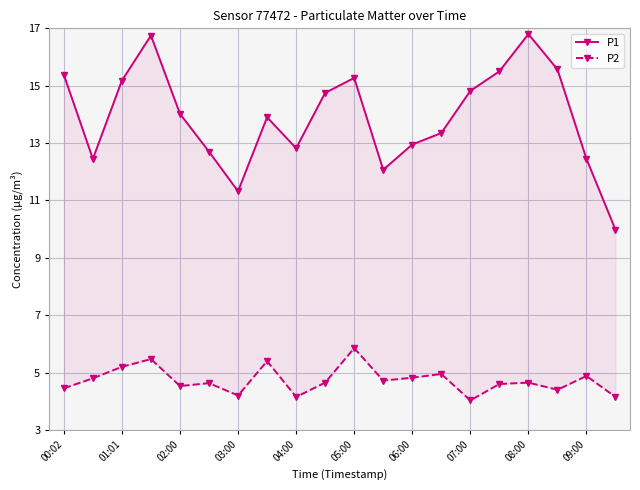

What is the label of the 1st point from the left?

00:02